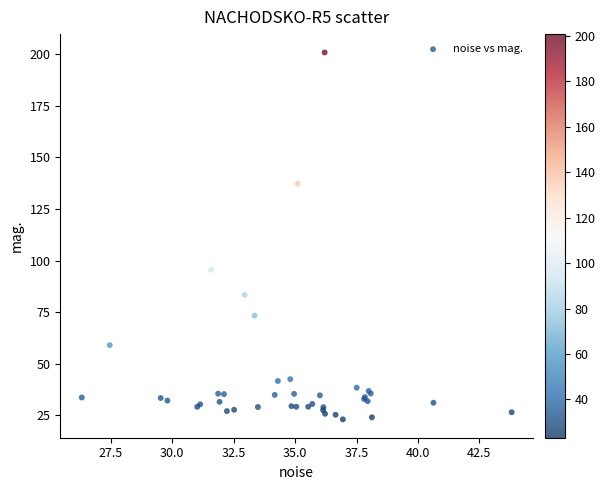

What Y value in the scatter plot is closest to 111?

95.6